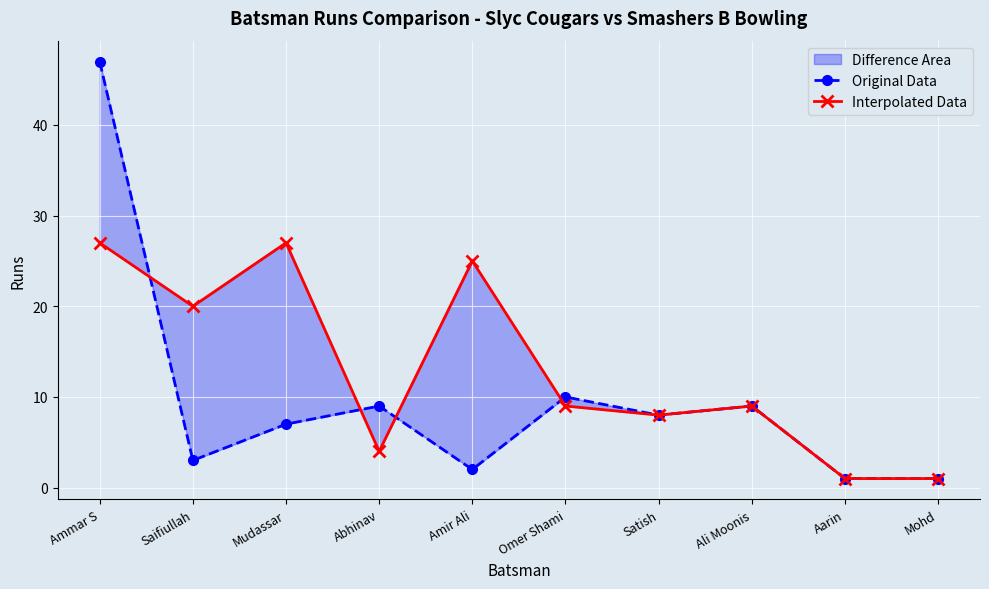

After their last crossing, which series has the higher values: Interpolated Data or Original Data?

Original Data